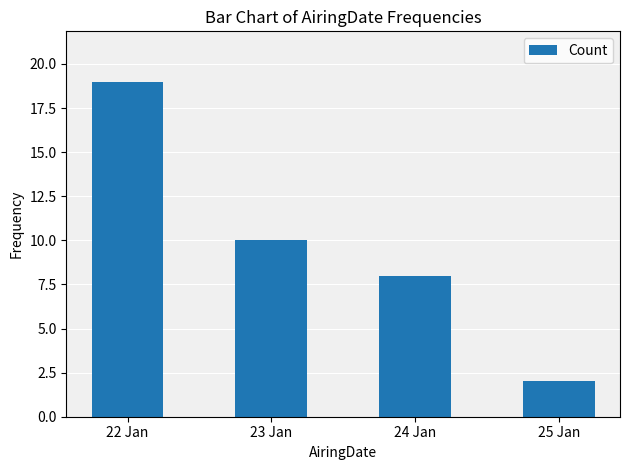

What is the smallest value displayed?

2